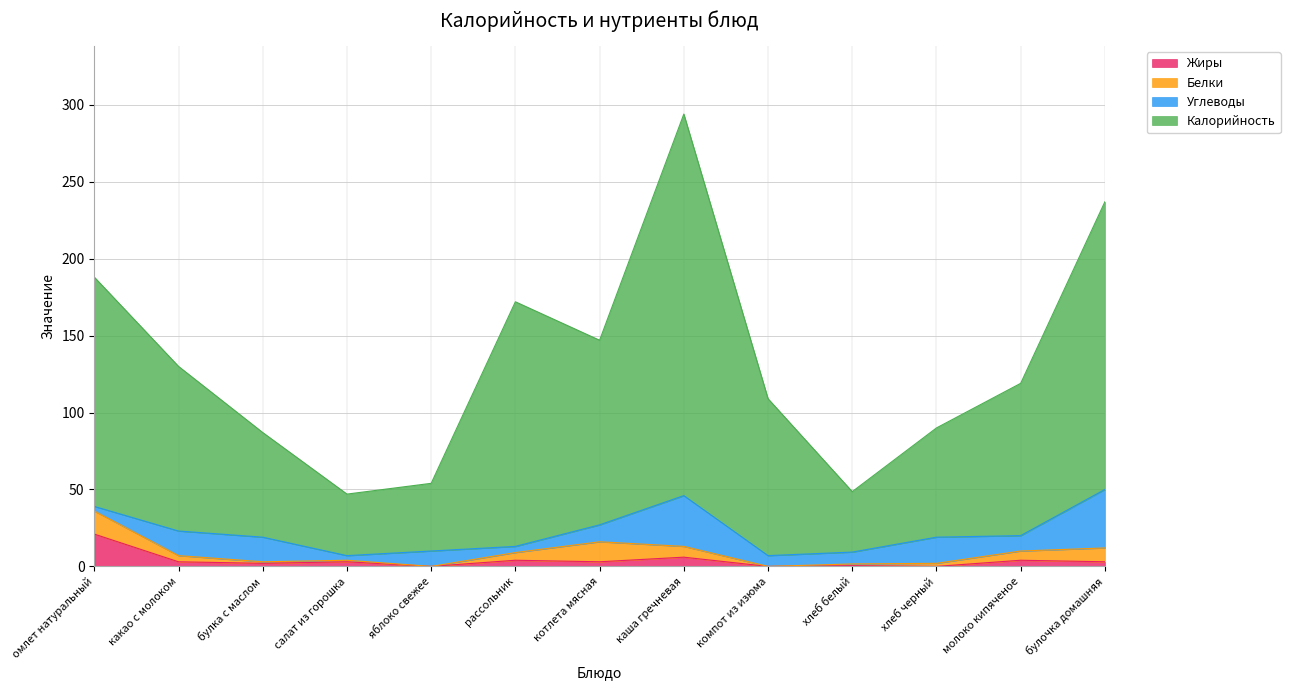

What is the total value across all series at омлет натуральный?

188.0